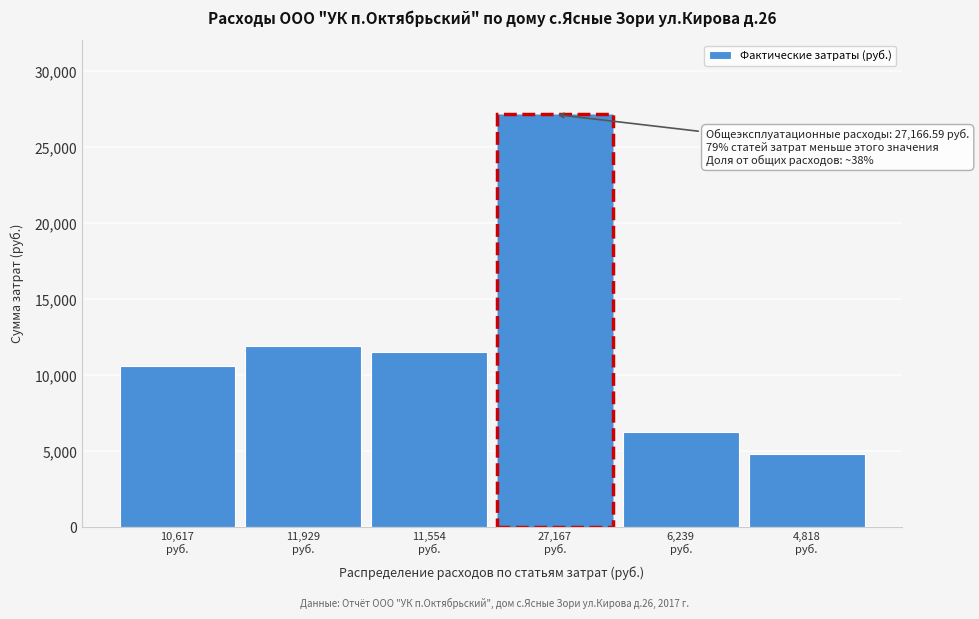

Reading left to right, what are all the values shown in this chart?

10617.4	11929.4	11554.2	27166.6	6239.1	4818.2